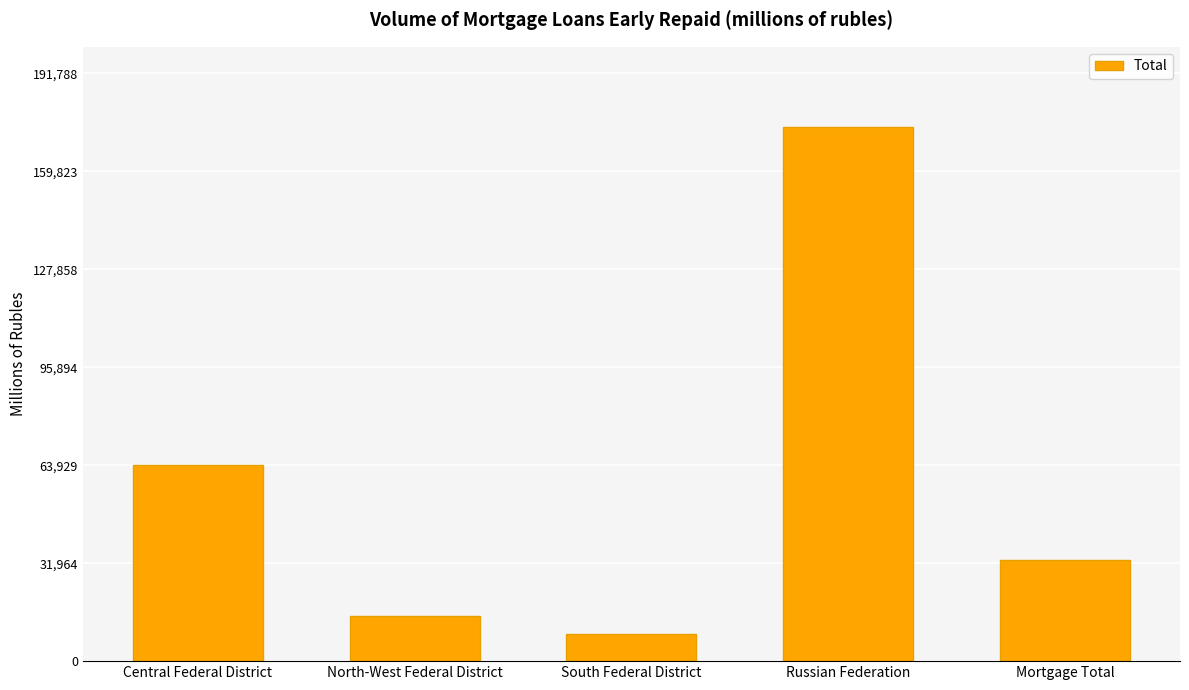

Count the number of categories in the chart.

5